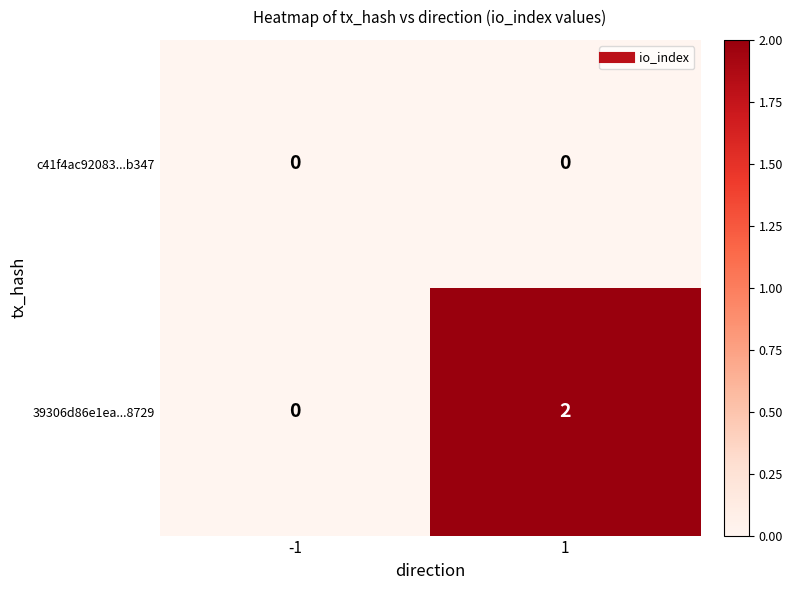

Which series has the largest total across all categories?

39306d86e1ea...8729